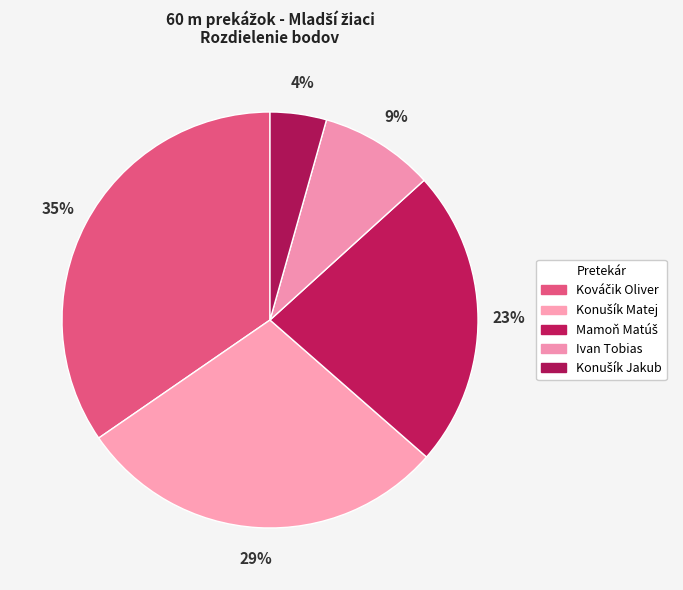

Which has a higher value, Ivan Tobias or Mamoň Matúš?

Mamoň Matúš